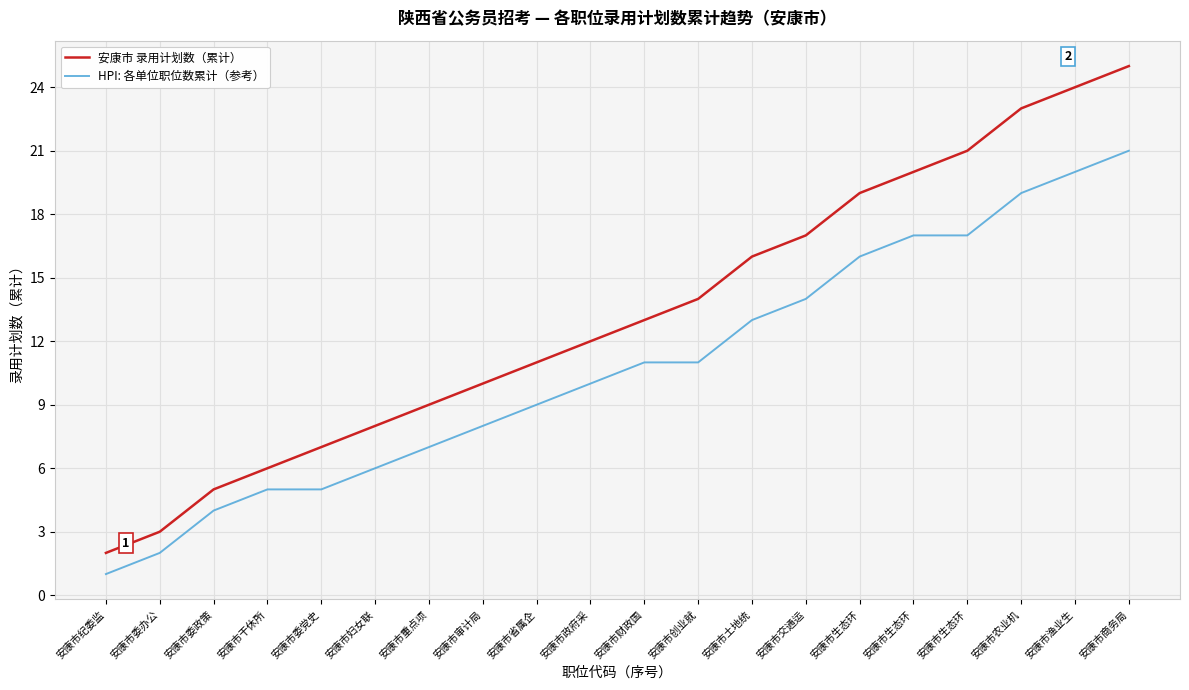

True or false: 安康市 录用计划数（累计） and HPI: 各单位职位数累计（参考） cross at least once.

False